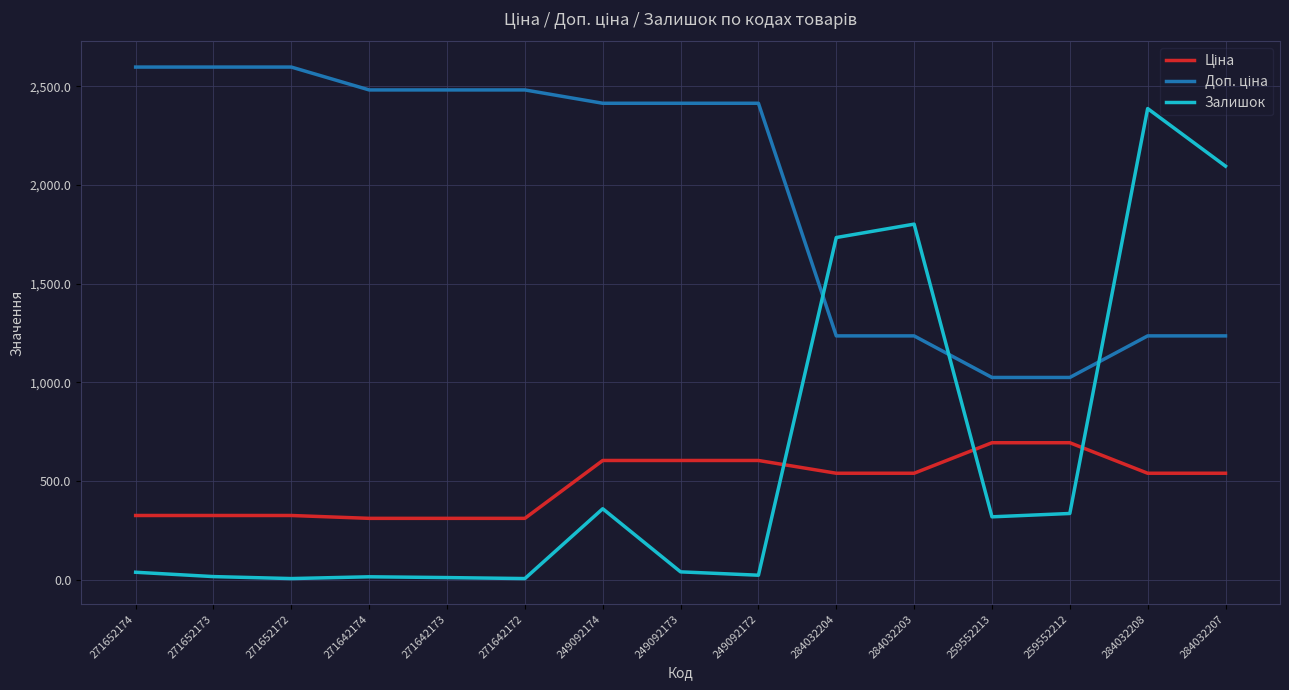

What is the maximum value shown in the chart?

2598.3